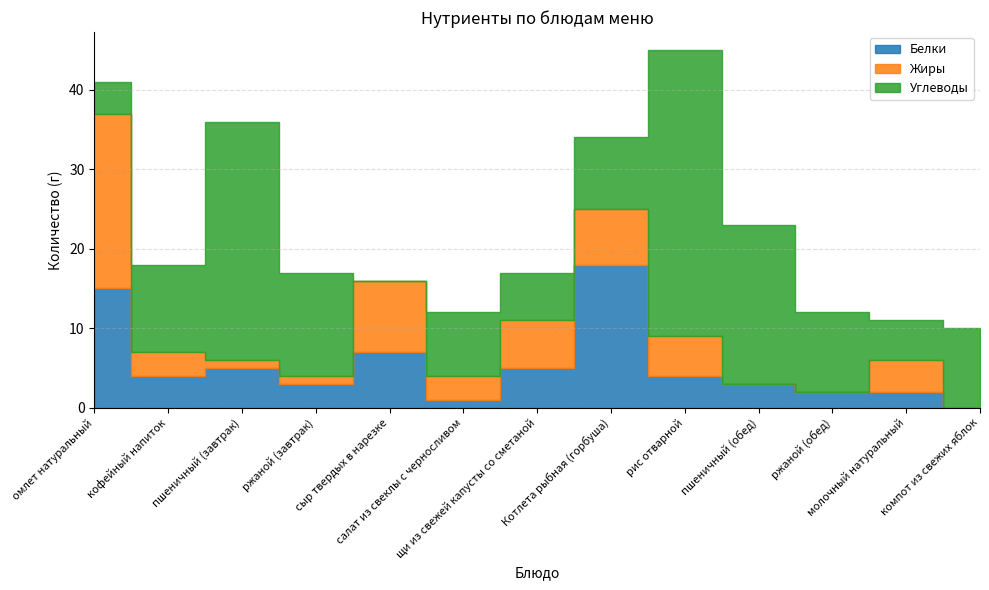

How many lines are shown in the chart?

3